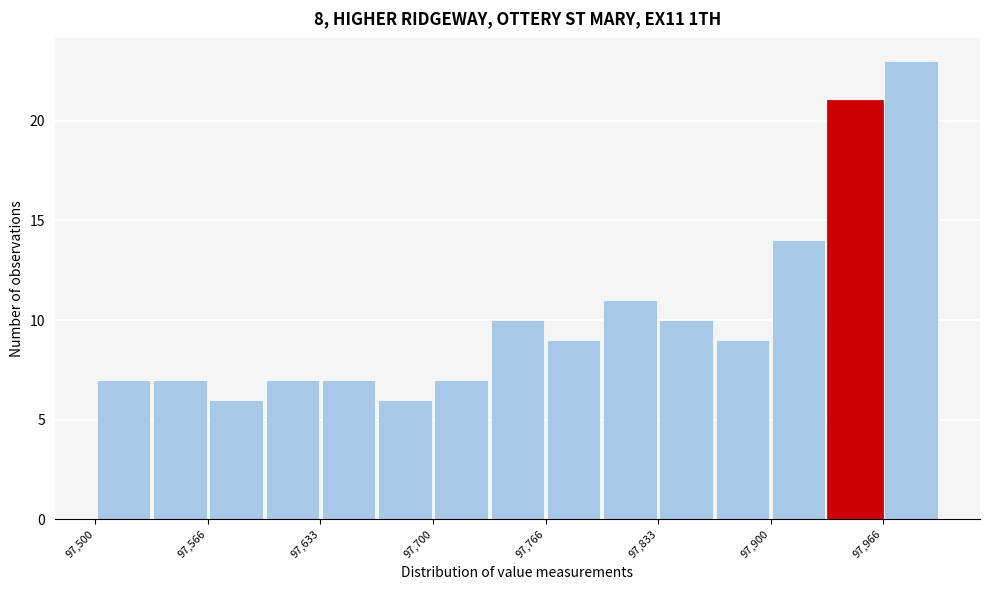

Around what value on the x-axis is the tallest bar? Give the approximate position of its centre, as read against the axis.

97980